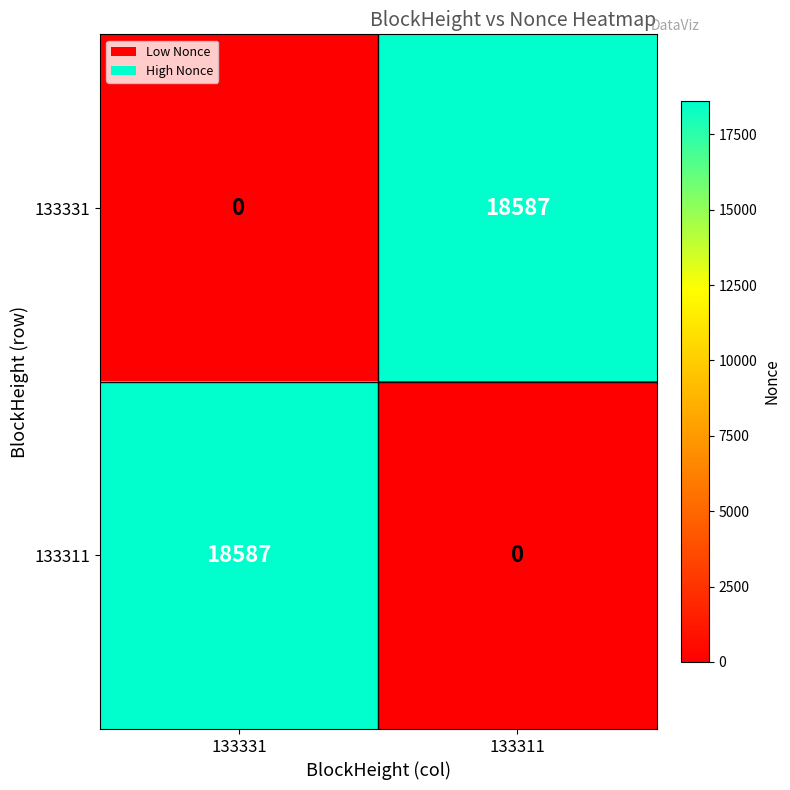

What is the spread (max minus min) of values at 133331?

18587